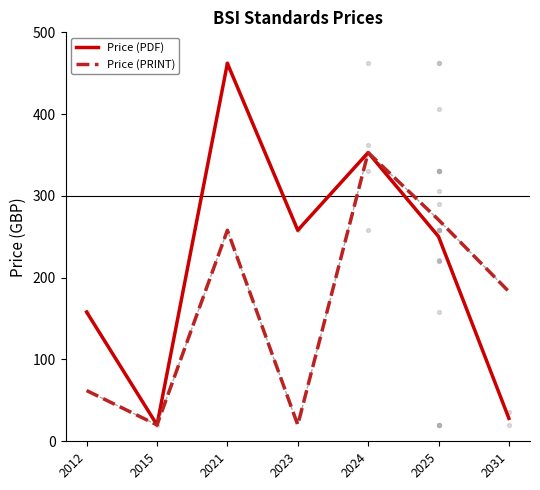

What are all the series names shown in the legend?

Price (PDF), Price (PRINT)